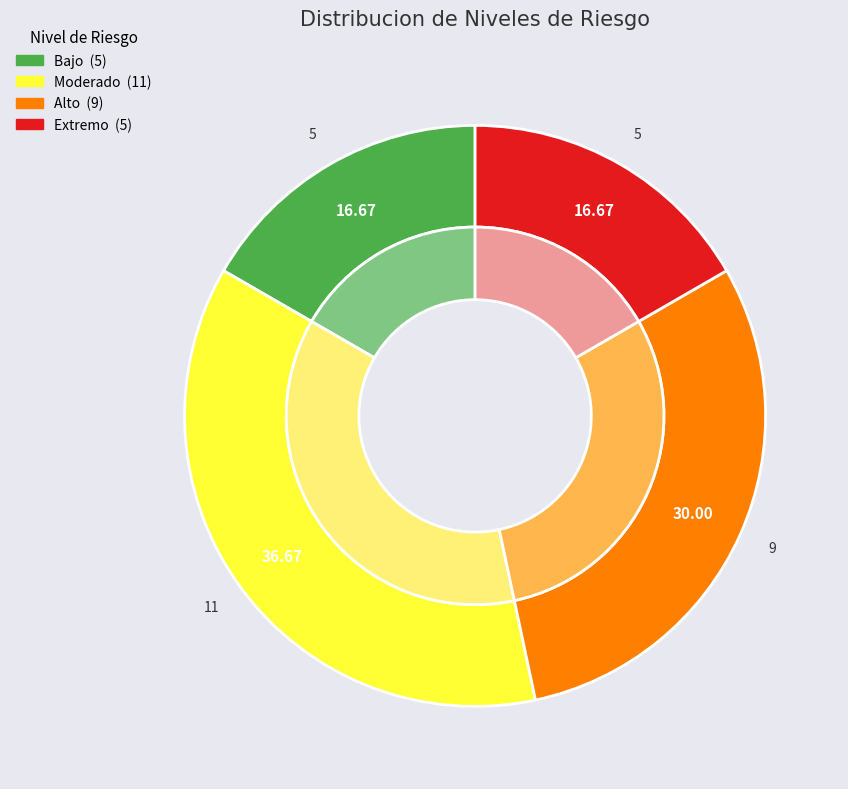

Count the number of slices in the pie.

4